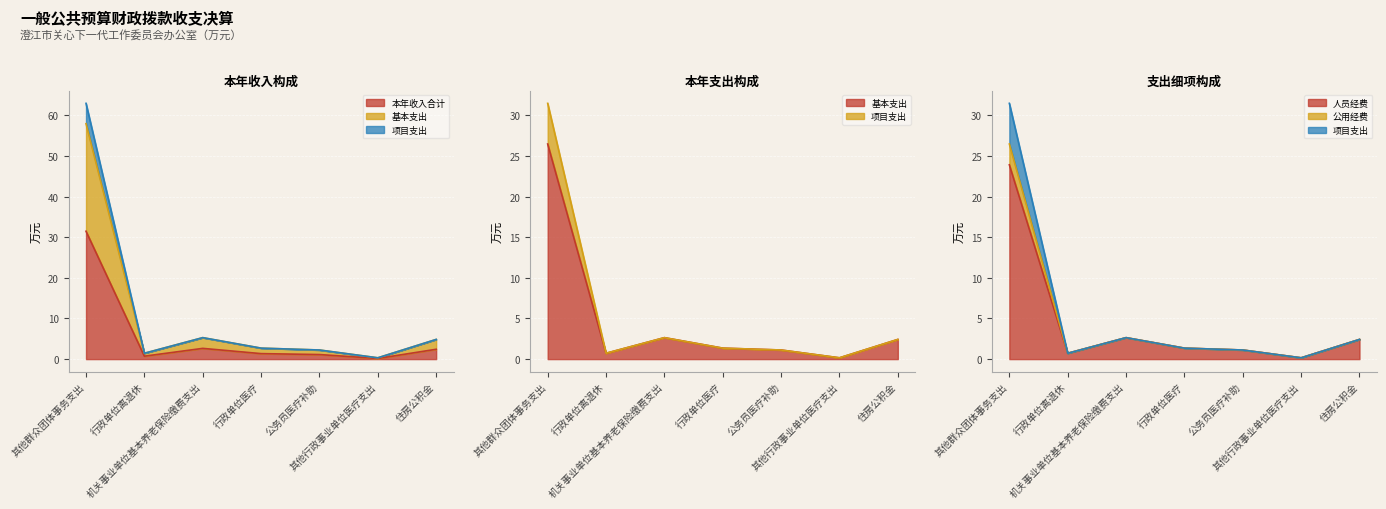

At which category does 公用经费 reach its first local peak?

机关事业单位基本养老保险缴费支出